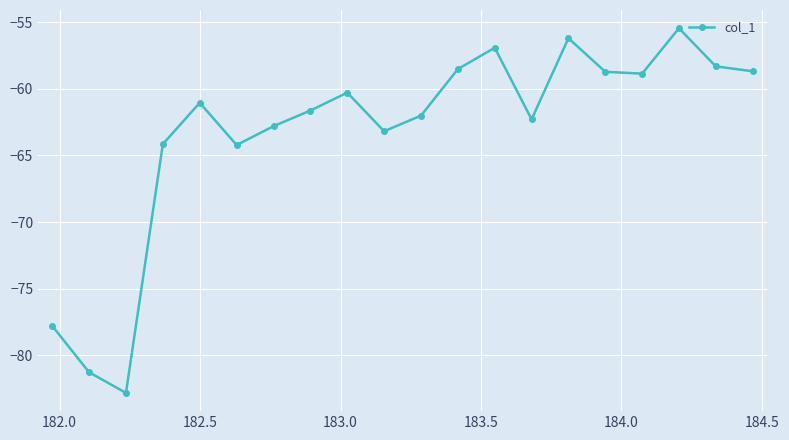

What is the value of the 6th point from the left?

-64.2